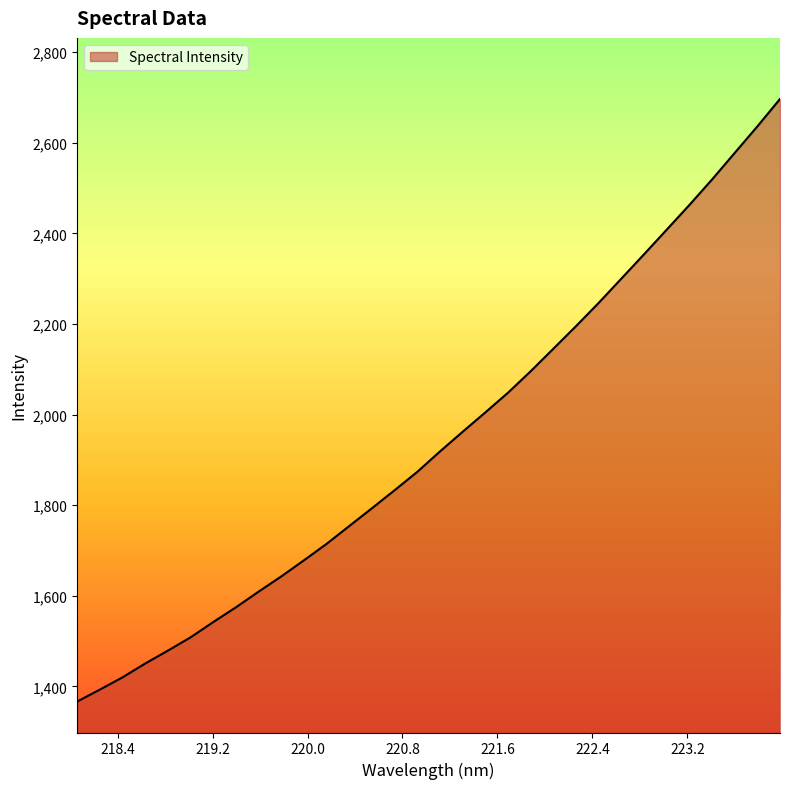

What is the greatest value displayed?

2696.9